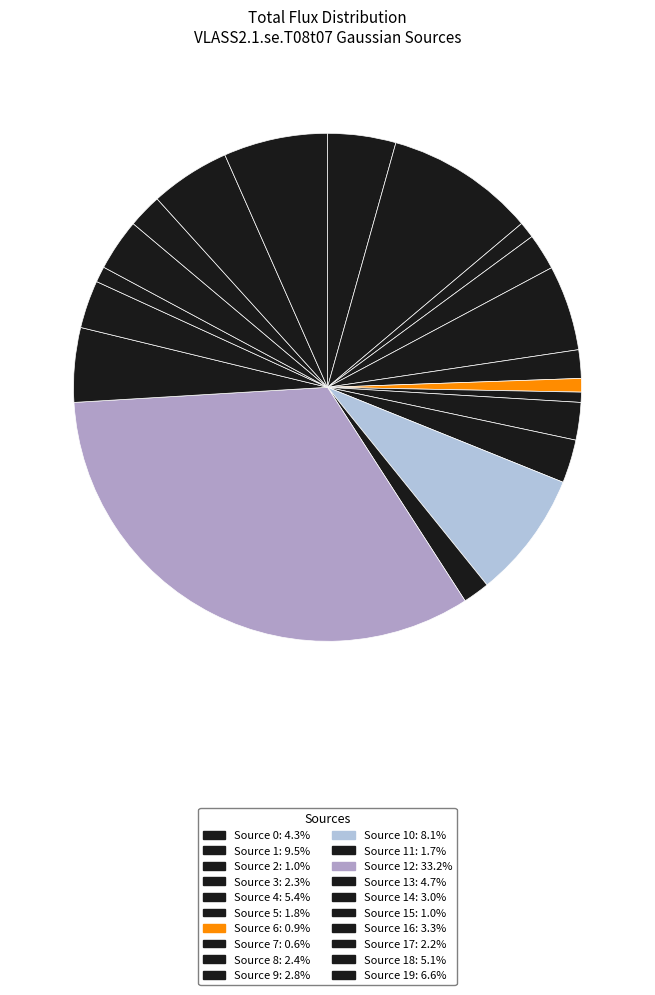

To the nearest percent, what is the average slice percentage?

5%